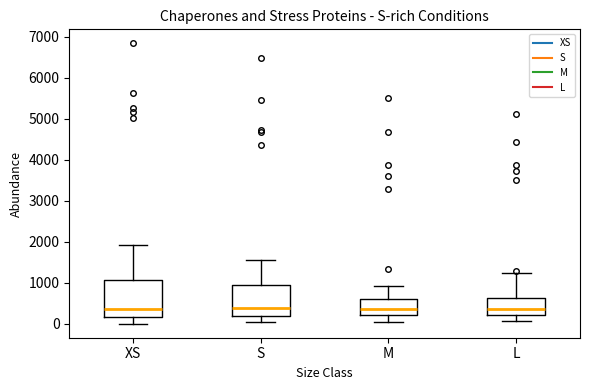

Reading left to right, read every box against the y-axis: the position of its median line, the range the box covers, and the ends of its whiskers. The values are not printed on the chart, so give them approximately, as read against the axis.

XS: median 400, box 200 to 1100, whiskers 0 to 1900
S: median 400, box 200 to 900, whiskers 0 to 1500
M: median 400, box 200 to 600, whiskers 0 to 900
L: median 400, box 200 to 600, whiskers 100 to 1200